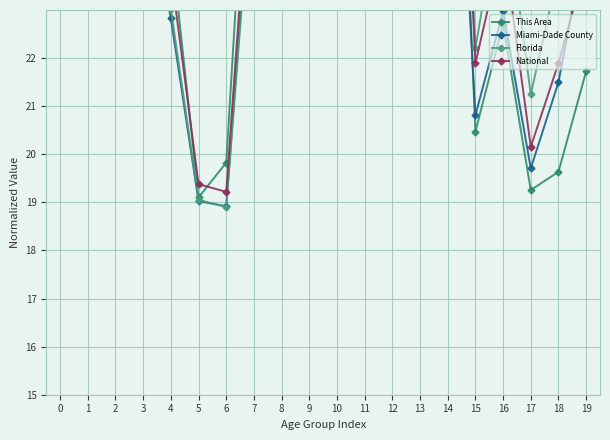

Where do National and This Area first cross each other?

1 and 2